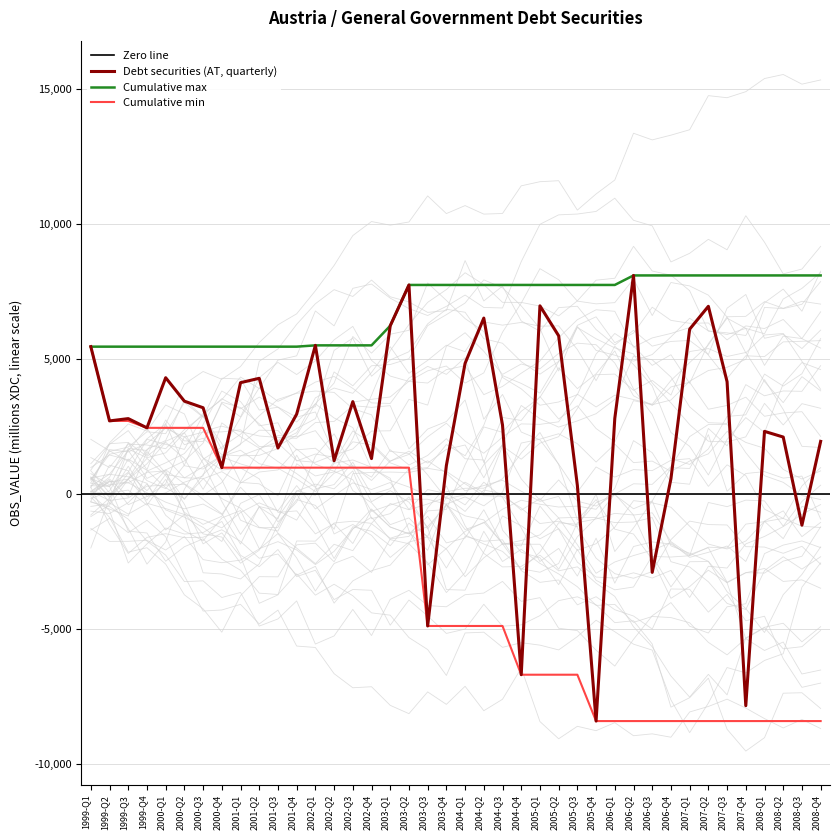

What is the label of the 38th point from the left?

2008-Q2